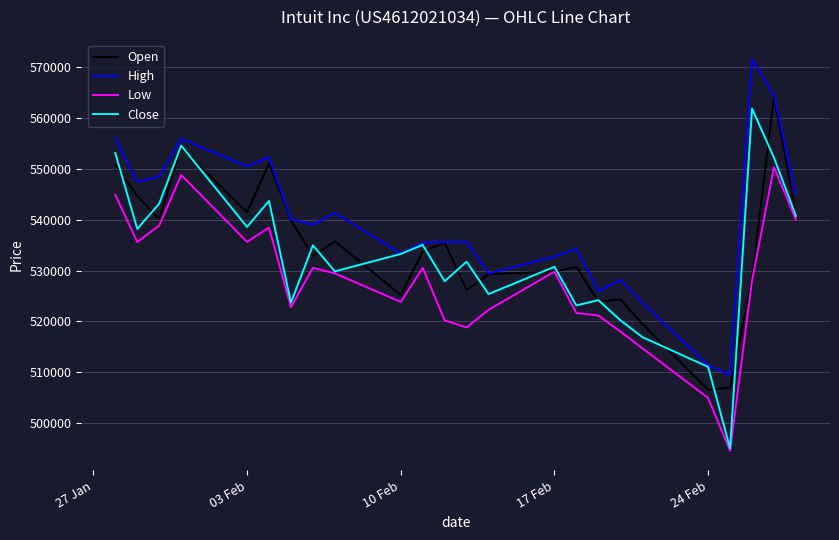

Which series has the largest range (max minus min)?

Close